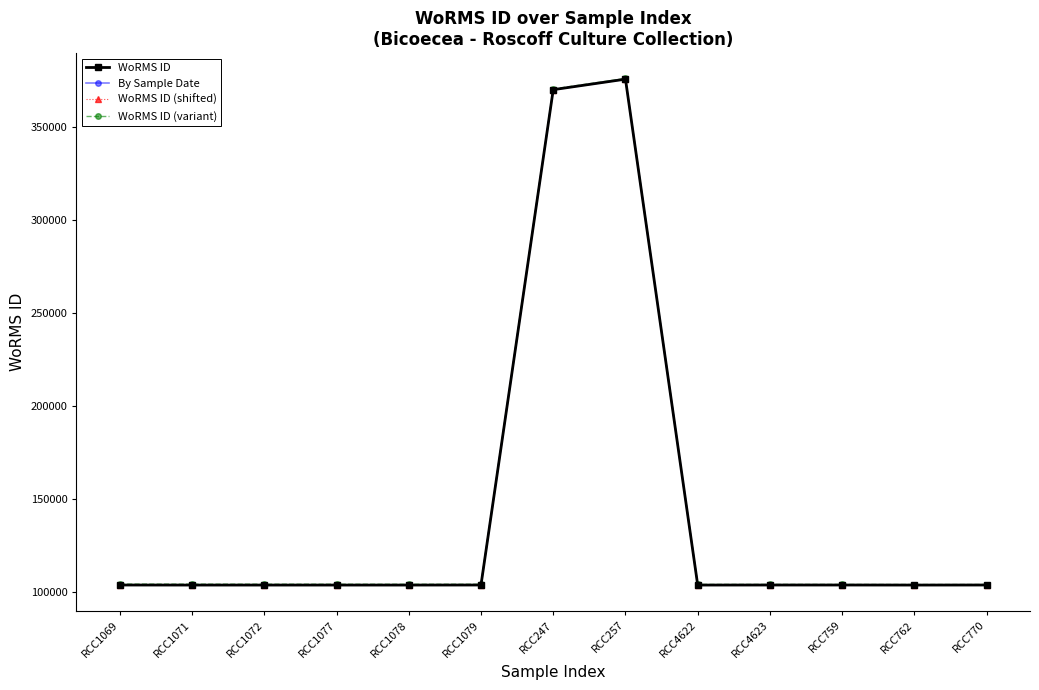

Reading left to right, list all the values displayed in this chart.

WoRMS ID: RCC1069=104015	RCC1071=103989	RCC1072=103991	RCC1077=103989	RCC1078=103991	RCC1079=104016	RCC247=370268	RCC257=375922	RCC4622=103989	RCC4623=104012	RCC759=104015	RCC762=103990	RCC770=104015
By Sample Date: RCC1069=104015	RCC1071=103989	RCC1072=103991	RCC1077=103989	RCC1078=103991	RCC1079=104016	RCC247=370268	RCC257=375922	RCC4622=103989	RCC4623=104012	RCC759=104015	RCC762=103990	RCC770=104015
WoRMS ID (shifted): RCC1069=103815	RCC1071=103819	RCC1072=103851	RCC1077=103879	RCC1078=103911	RCC1079=103966	RCC247=370248	RCC257=375932	RCC4622=104029	RCC4623=104082	RCC759=104115	RCC762=104120	RCC770=104175
WoRMS ID (variant): RCC1069=104515	RCC1071=104469	RCC1072=104451	RCC1077=104429	RCC1078=104411	RCC1079=104416	RCC247=370648	RCC257=376282	RCC4622=104329	RCC4623=104332	RCC759=104315	RCC762=104270	RCC770=104275